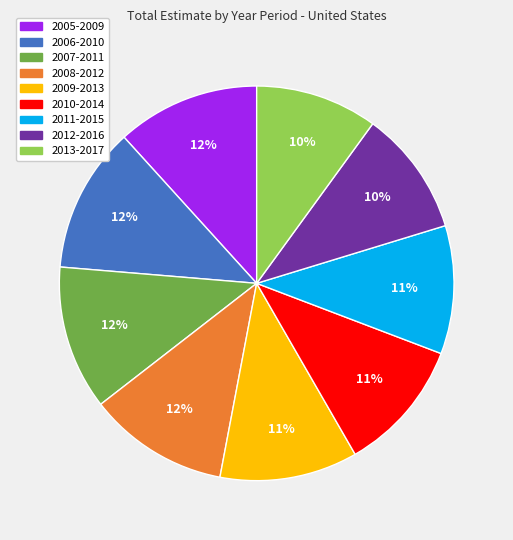

To the nearest percent, what portion does 2013-2017 represent?

10%